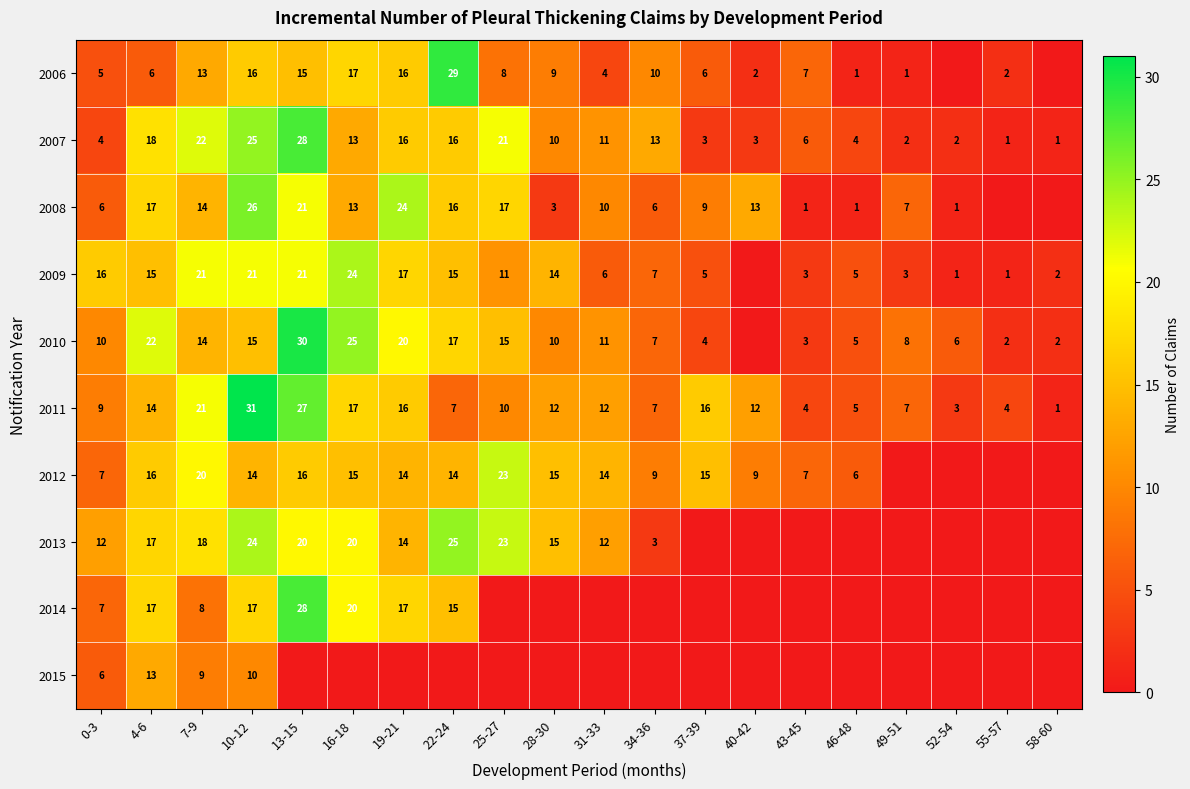

What is the spread (max minus min) of values at 7-9?

14